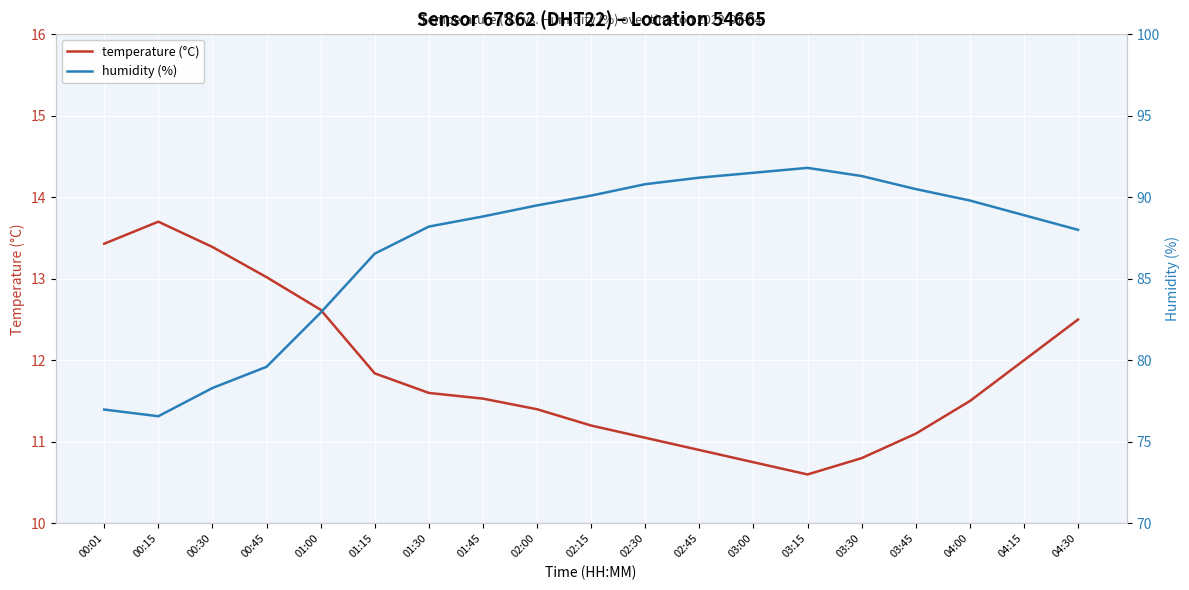

What is the average value of the humidity (%) series?

86.9